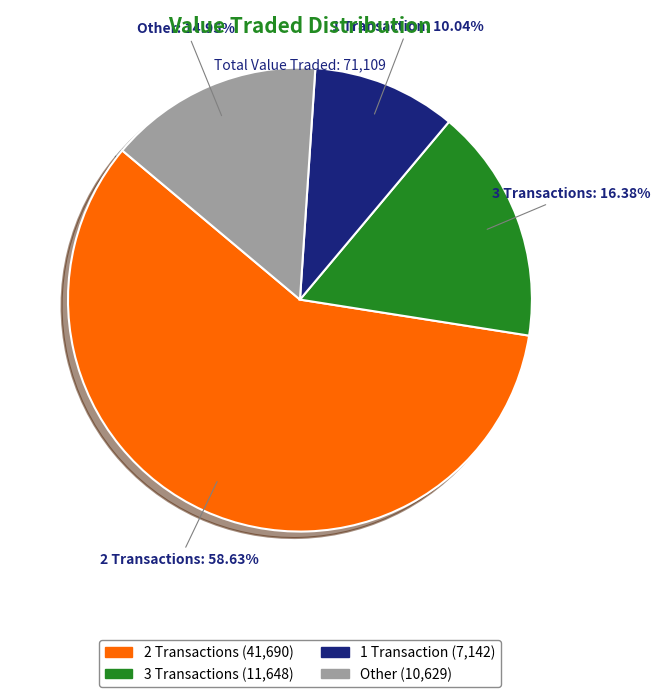

Does any single category account for the majority?

Yes